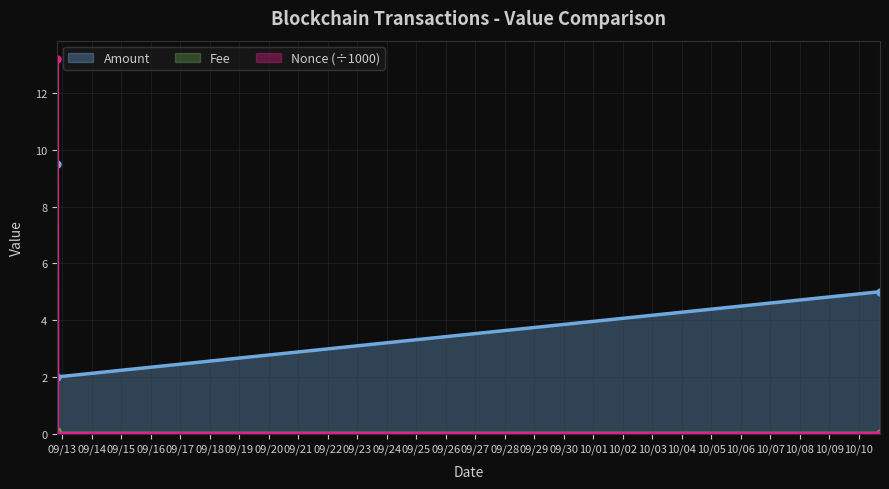

How many distinct data groups are displayed?

3